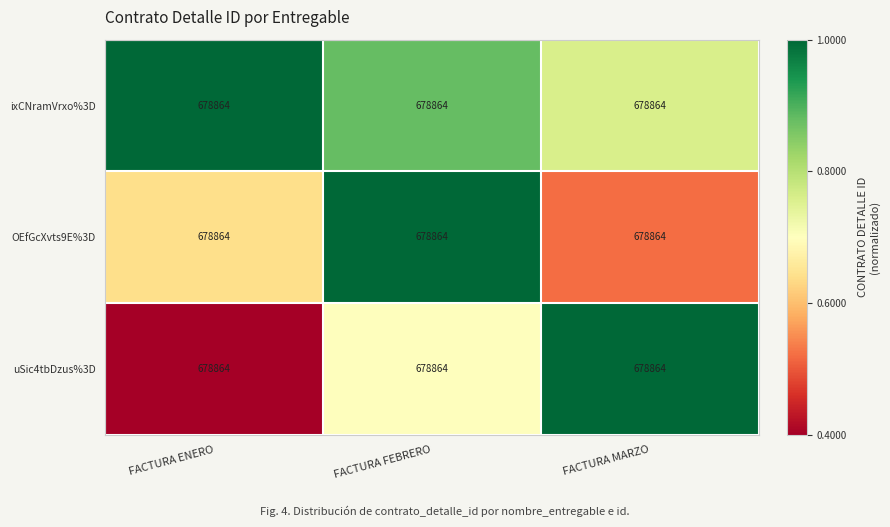

At which category is the sum across all series the highest?

FACTURA FEBRERO